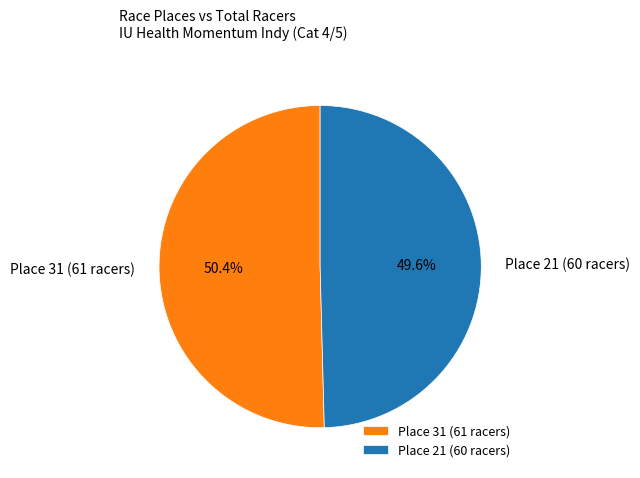

The Place 31 (61 racers) slice represents 50% of the pie. True or false?

True